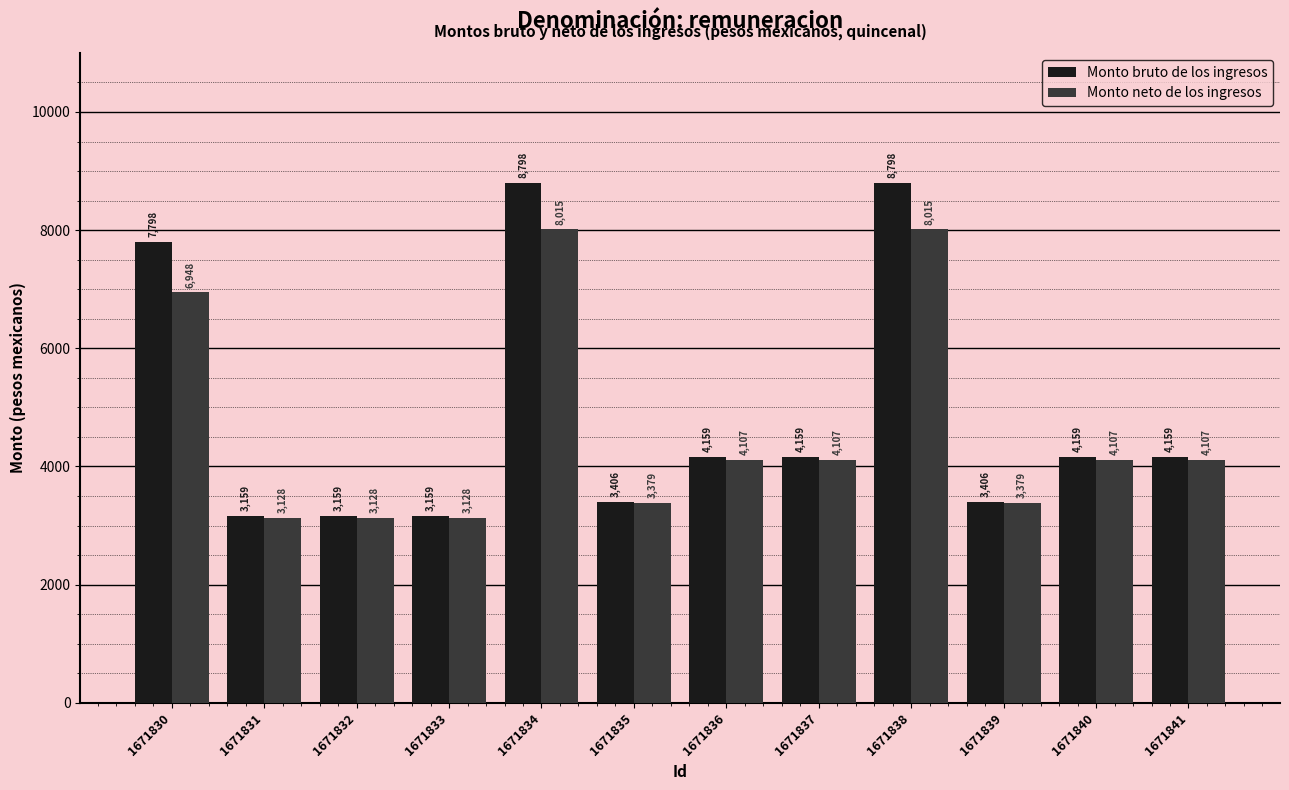

The Monto neto de los ingresos series shows 5441.6 at 1671832. True or false?

False